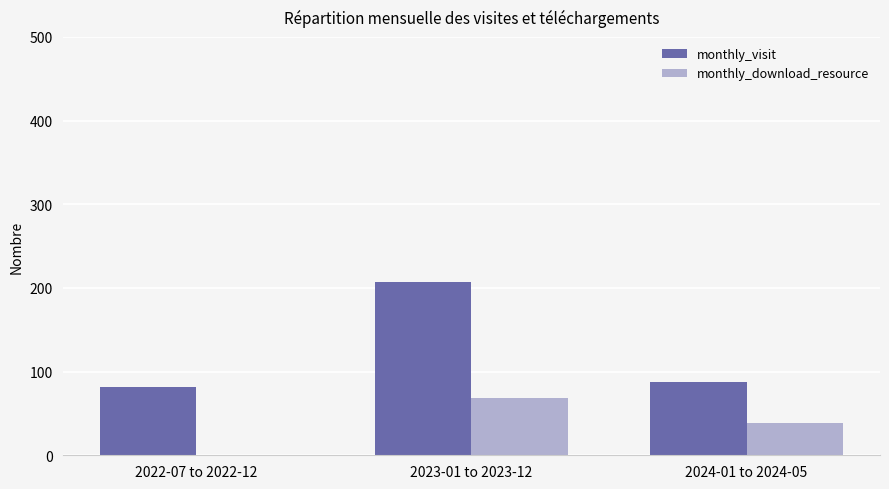

What is the maximum value shown in the chart?

207